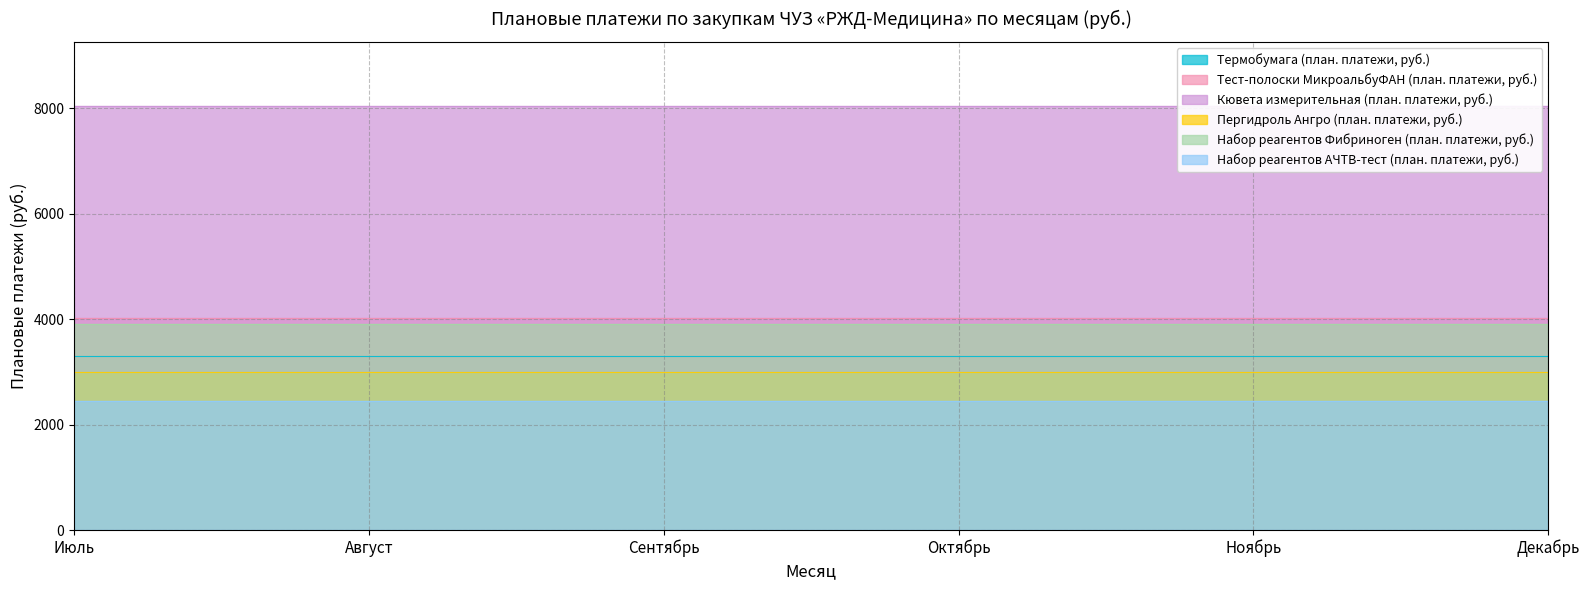

True or false: Набор реагентов Фибриноген (план. платежи, руб.) and Набор реагентов АЧТВ-тест (план. платежи, руб.) cross at least once.

False